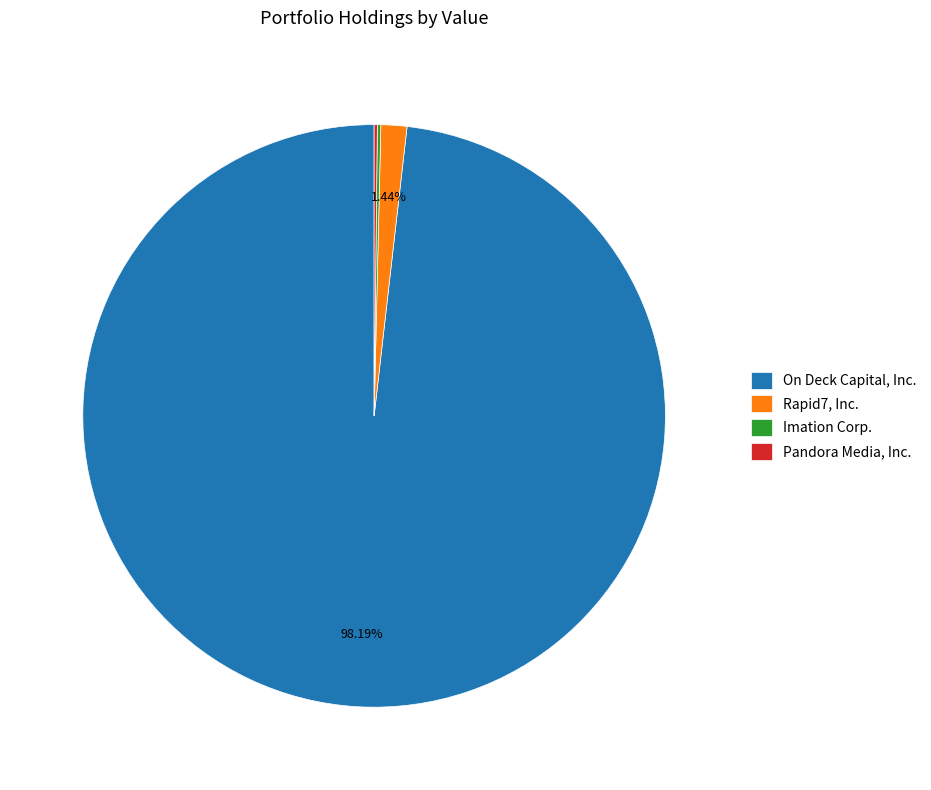

Which slice represents more than half of the pie?

On Deck Capital, Inc.